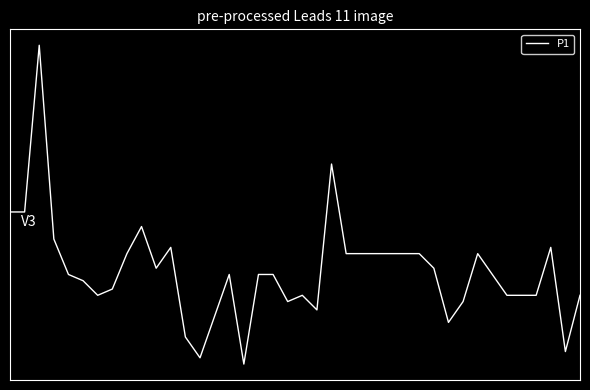

Reading right to left, what are all the values shown in this chart?

0.0	-8.1	6.9	0.0	0.0	0.0	3.0	6.0	-0.9	-3.9	3.9	6.0	6.0	6.0	6.0	6.0	6.0	18.9	-2.1	0.0	-0.9	3.0	3.0	-9.9	3.0	-3.0	-9.0	-6.0	6.9	3.9	9.9	6.0	0.9	0.0	2.1	3.0	8.1	36.0	12.0	12.0